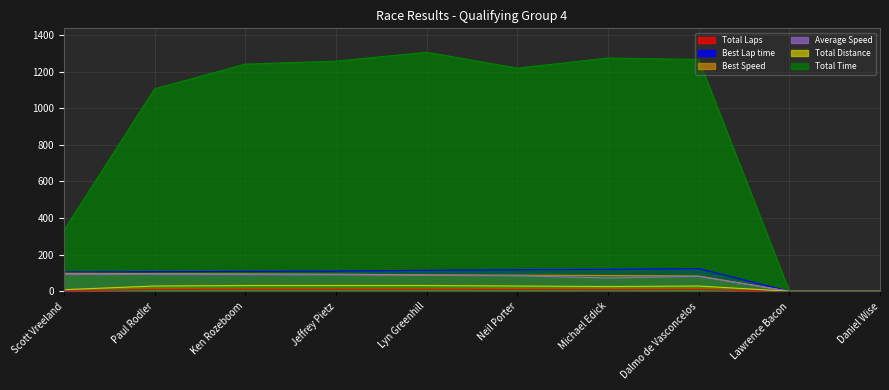

Is the value of Best Lap time at Daniel Wise greater than the value of Total Time at Scott Vreeland?

No